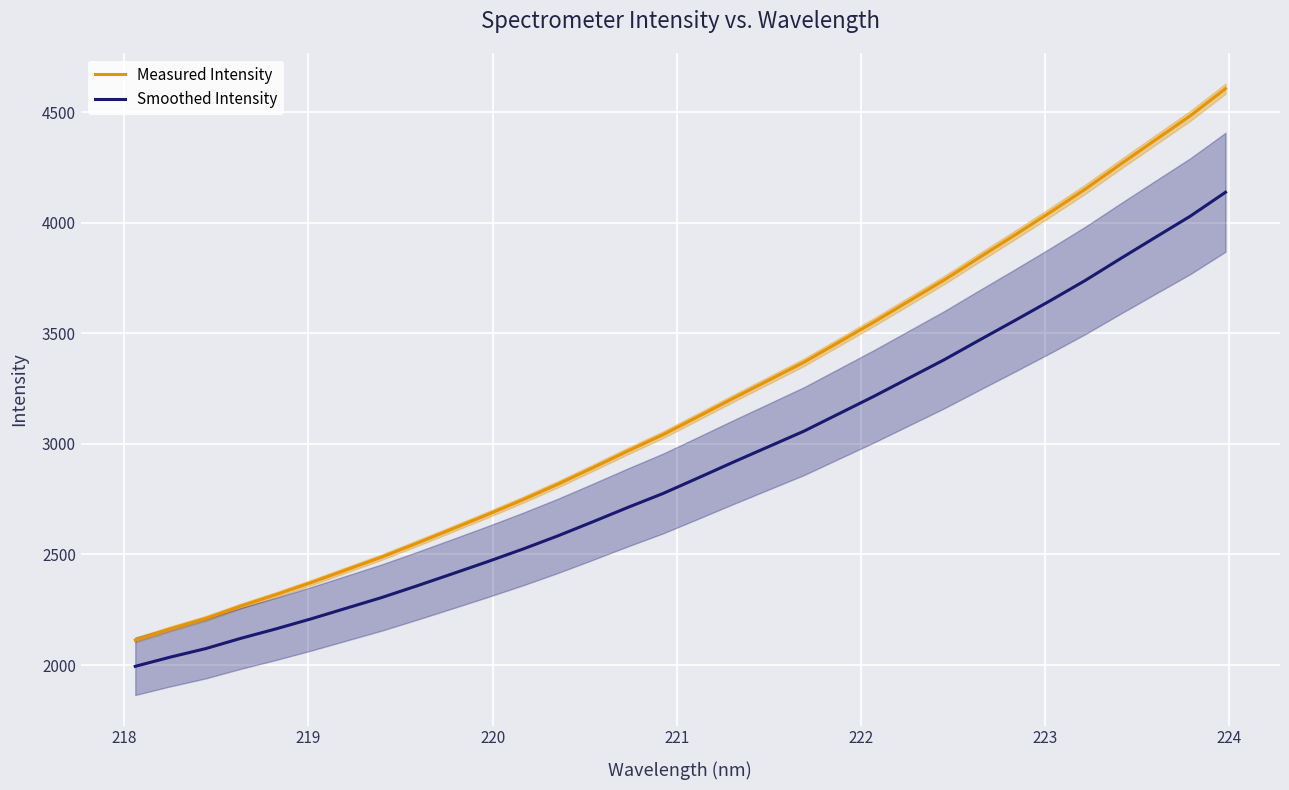

What is the lowest value of the Measured Intensity series?

2113.2